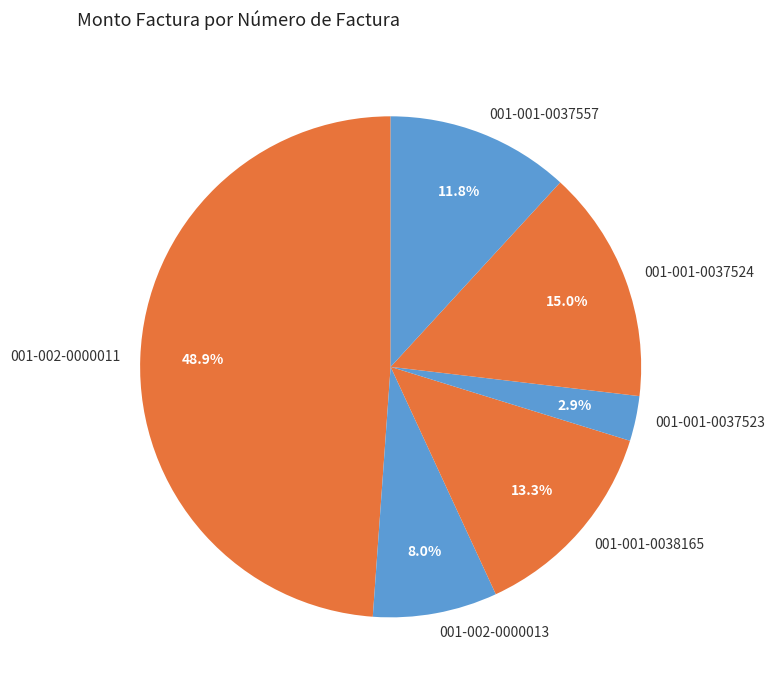

Rank the categories by value from lowest to highest.

001-001-0037523, 001-002-0000013, 001-001-0037557, 001-001-0038165, 001-001-0037524, 001-002-0000011